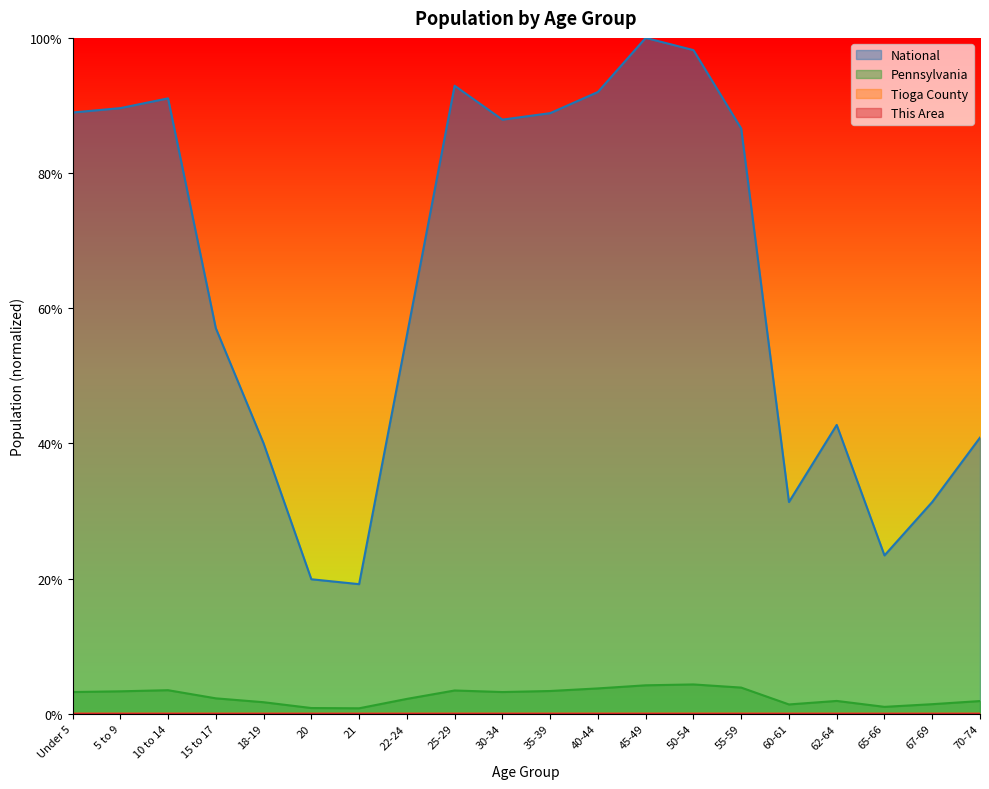

What are all the series names shown in the legend?

This Area, Tioga County, Pennsylvania, National